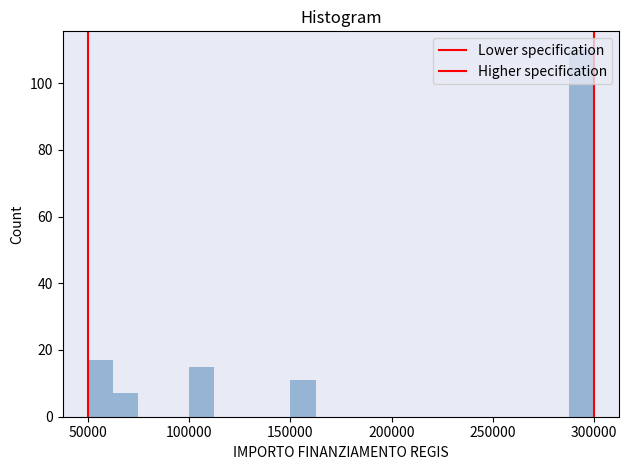

Read against the x-axis, roughly where is the centre of the tallest bar?

295000